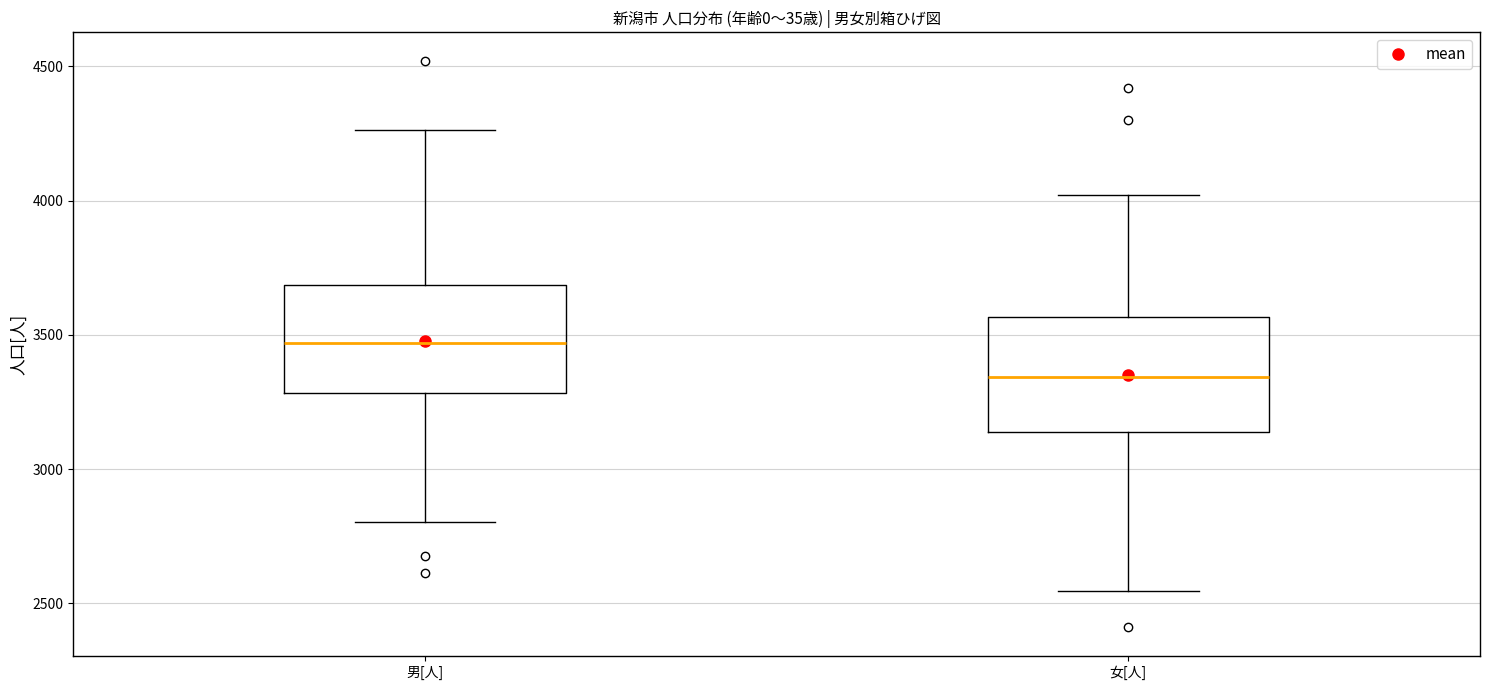

Which box's median line is the lowest?

女[人]